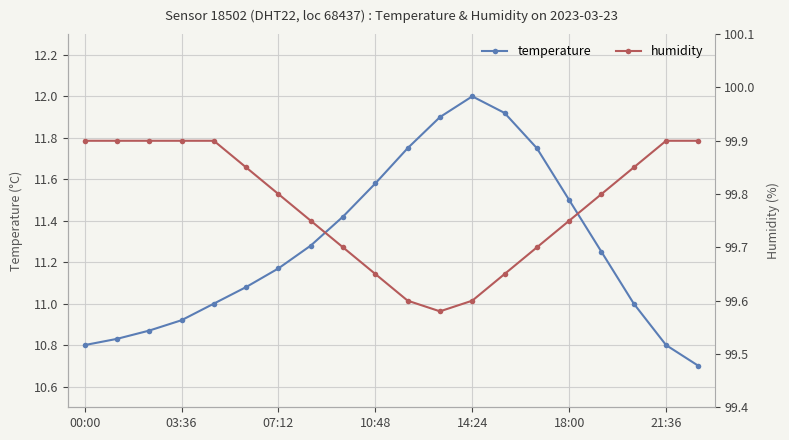

What is the minimum value for temperature?

10.7